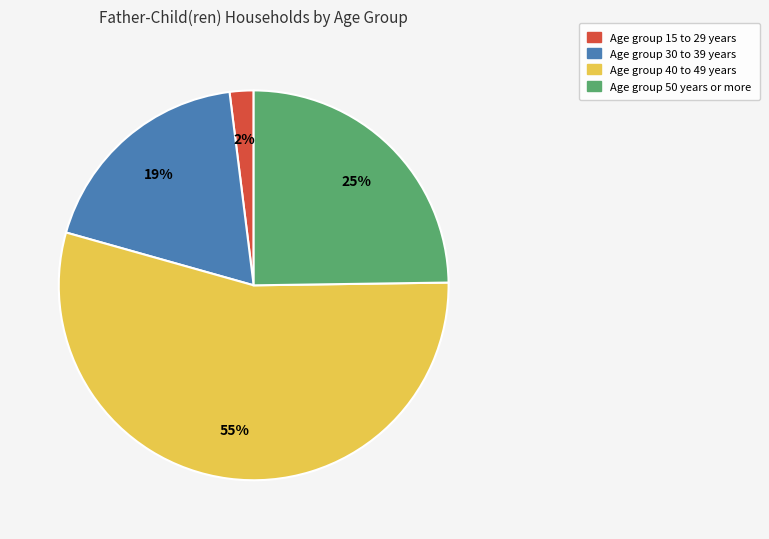

To the nearest percent, what is the average slice percentage?

25%